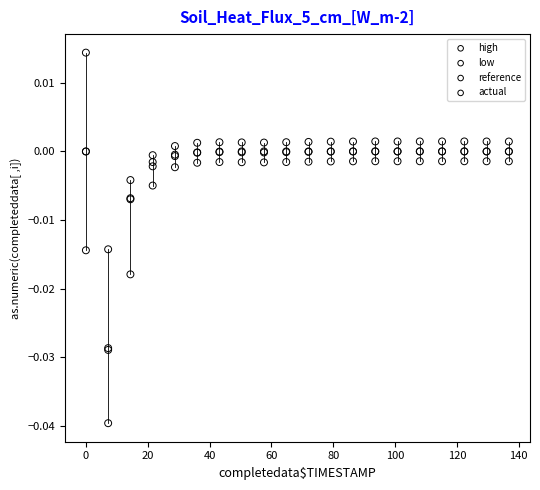

Which series contains the highest Y value?

high